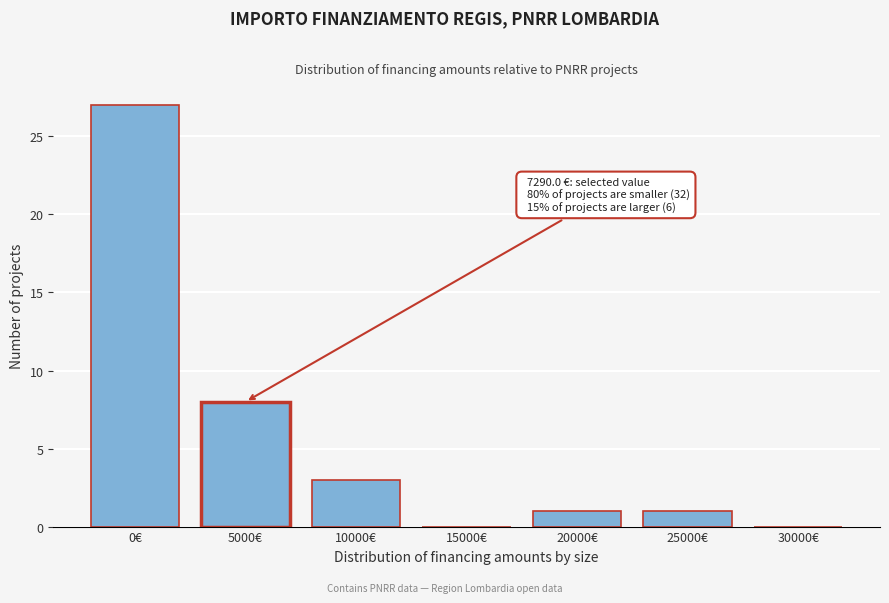

Reading left to right, transcribe all the data shown in this chart.

0€=27	5000€=8	10000€=3	15000€=0	20000€=1	25000€=1	30000€=0